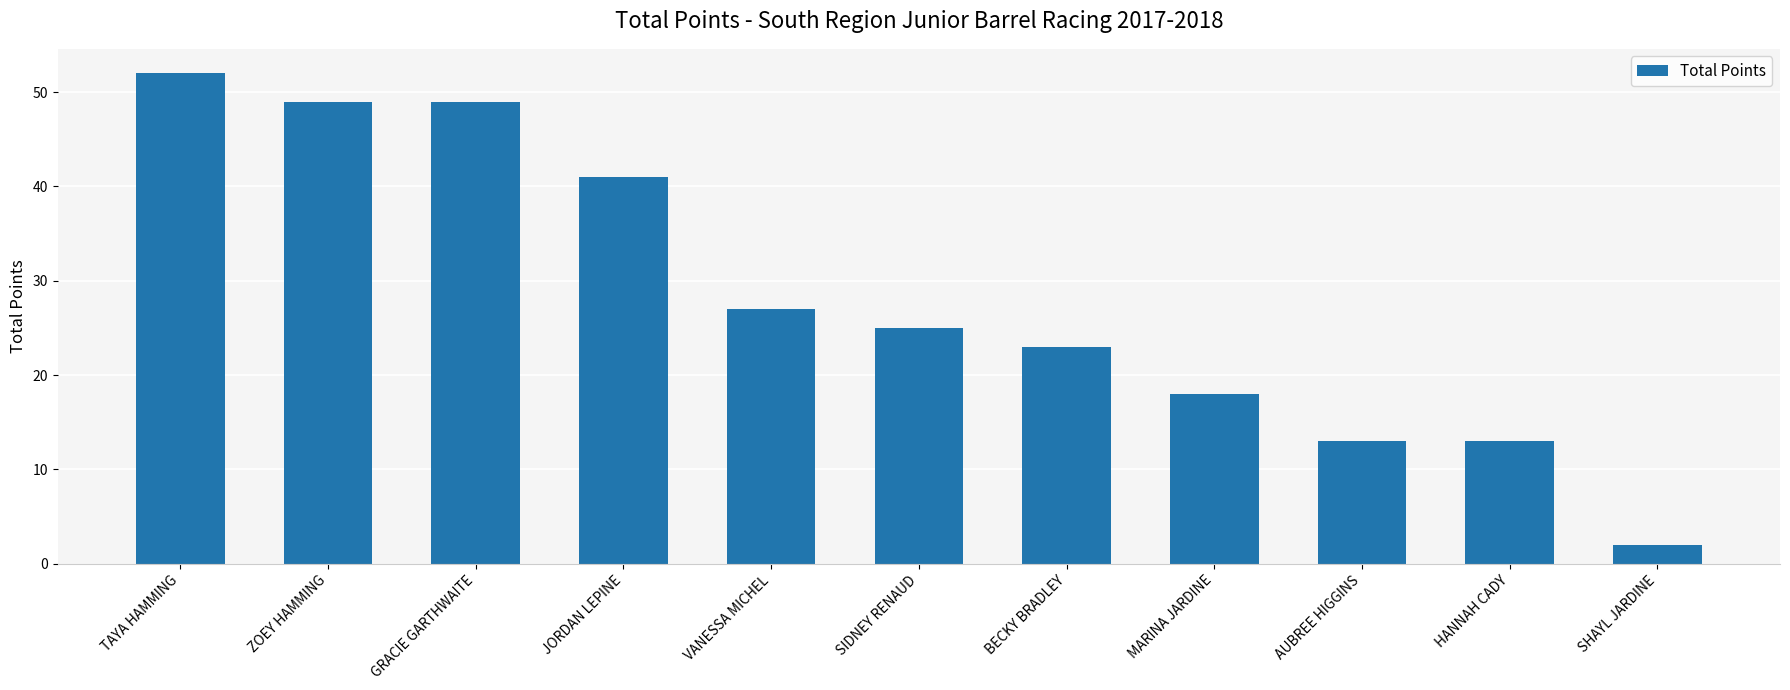

What is the greatest value displayed?

52